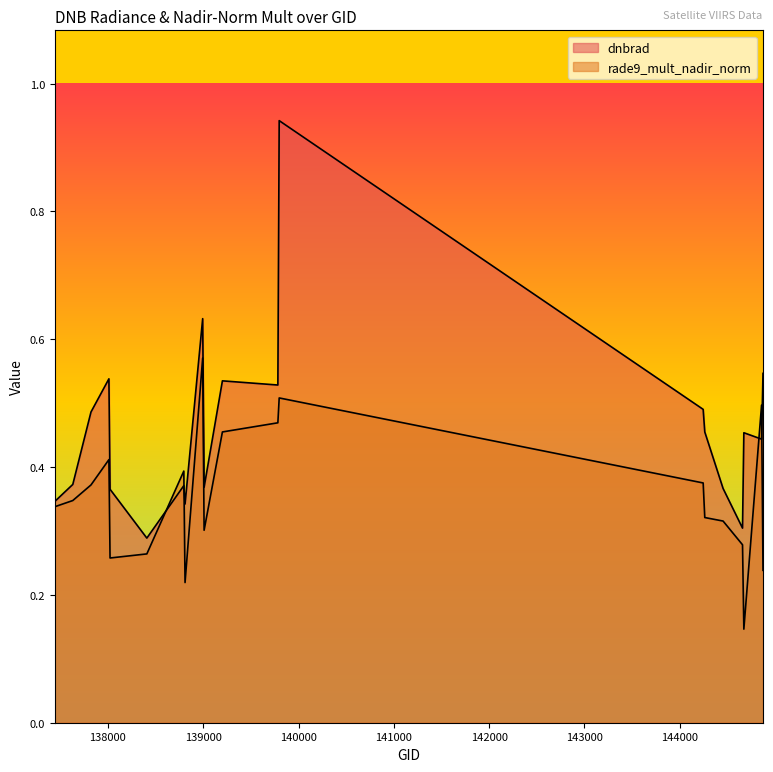

What is the difference between the dnbrad values at 144859 and 138796?

0.1